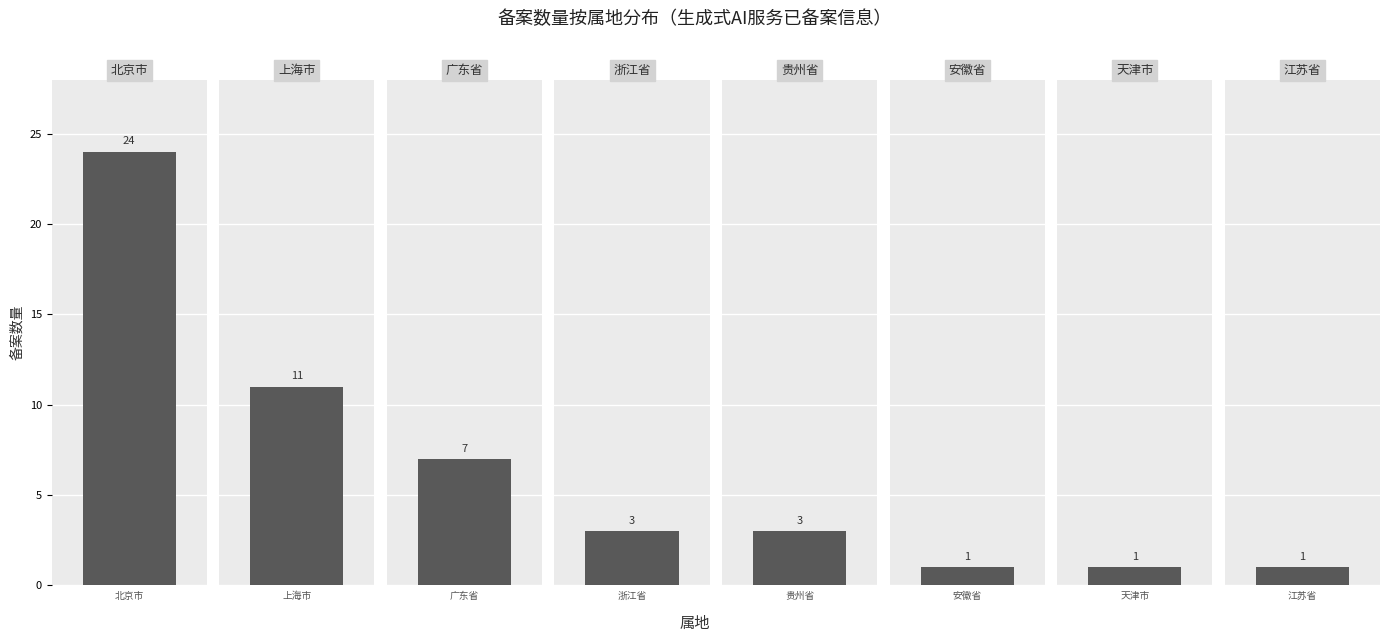

At which label does the data first exceed 3?

北京市